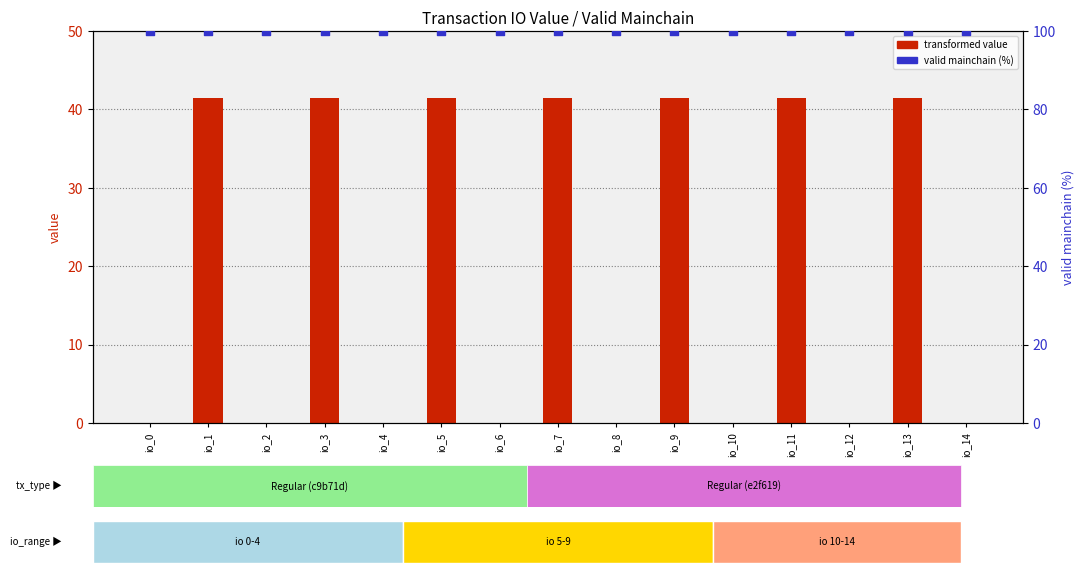

At how many categories does at least one series exceed 83?

15